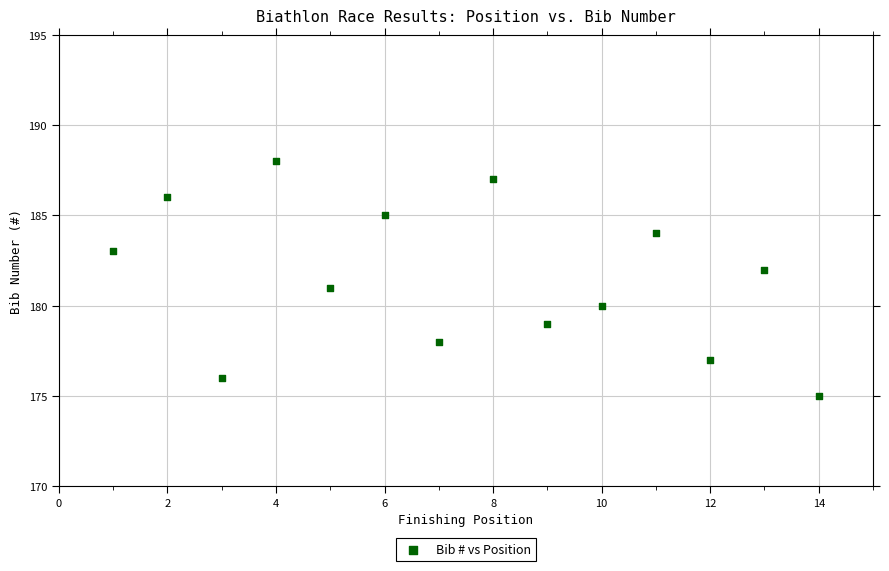

What is the range of Y values (max minus min)?

13